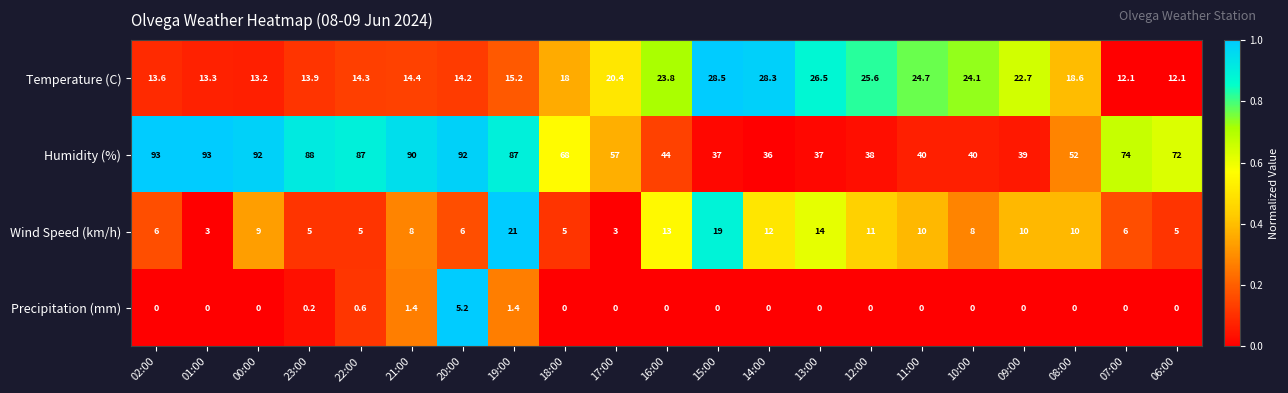

At which category is the sum across all series the highest?

19:00